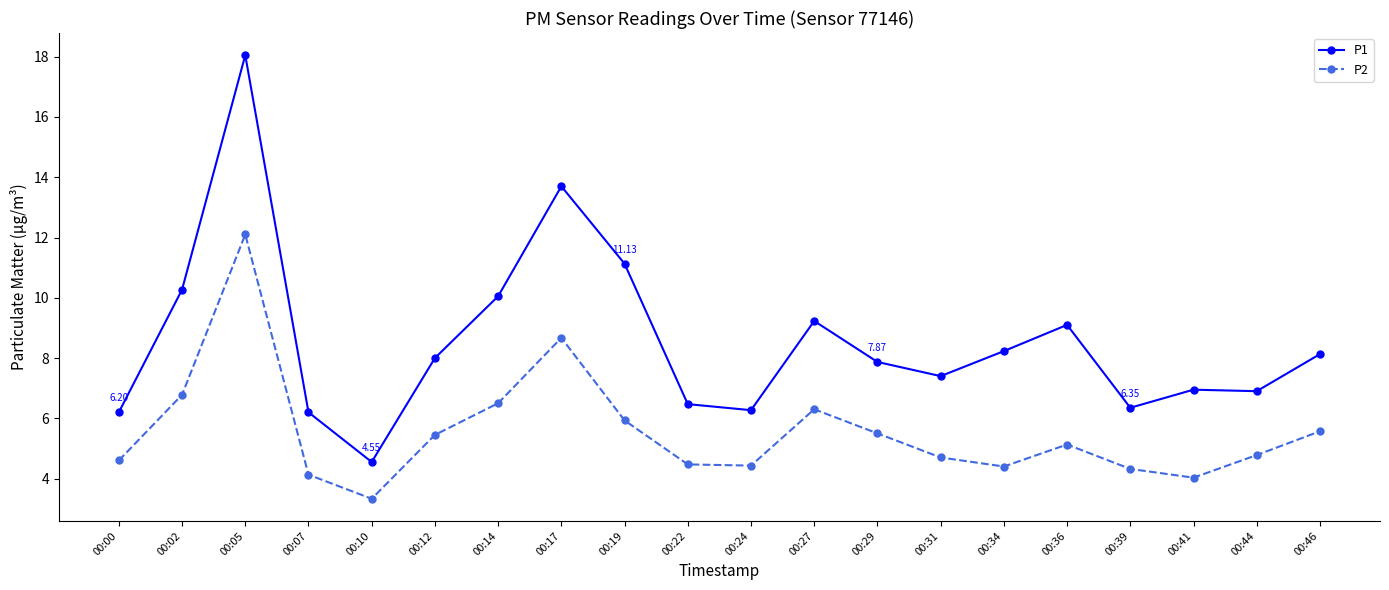

Does the chart display data point markers on the line(s)?

Yes